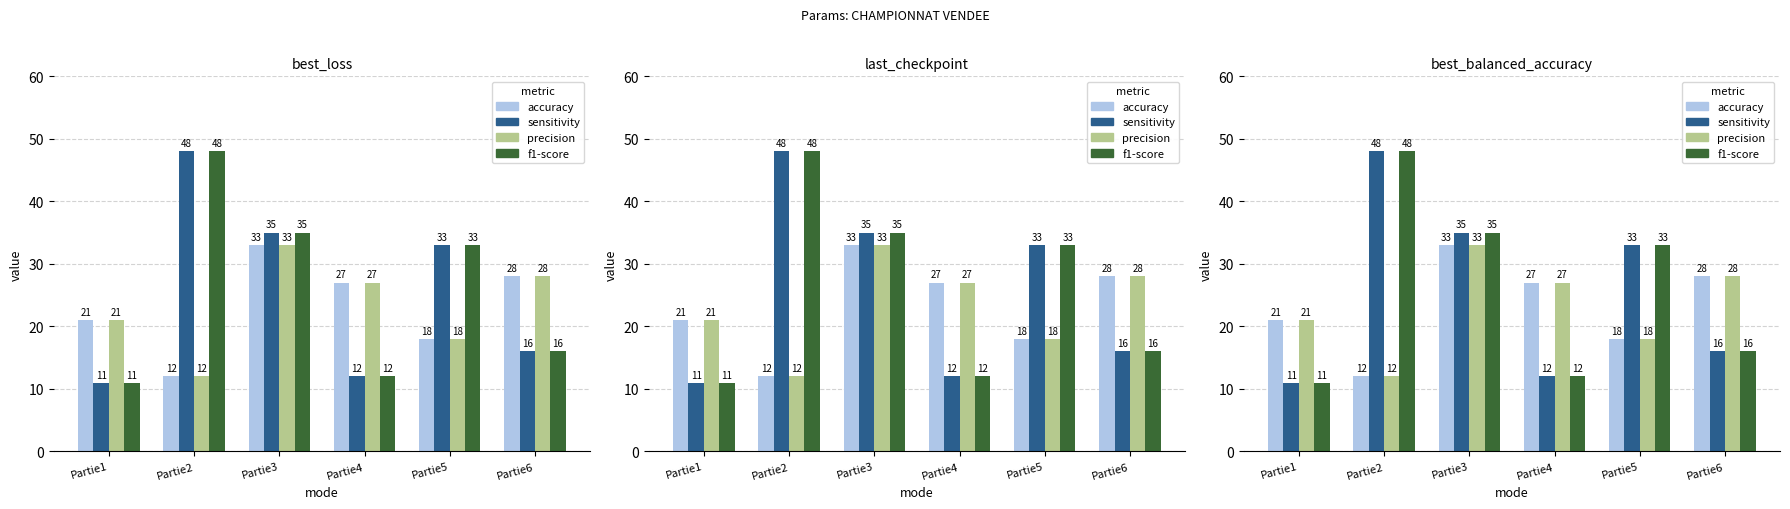

What is the minimum value for precision?

12